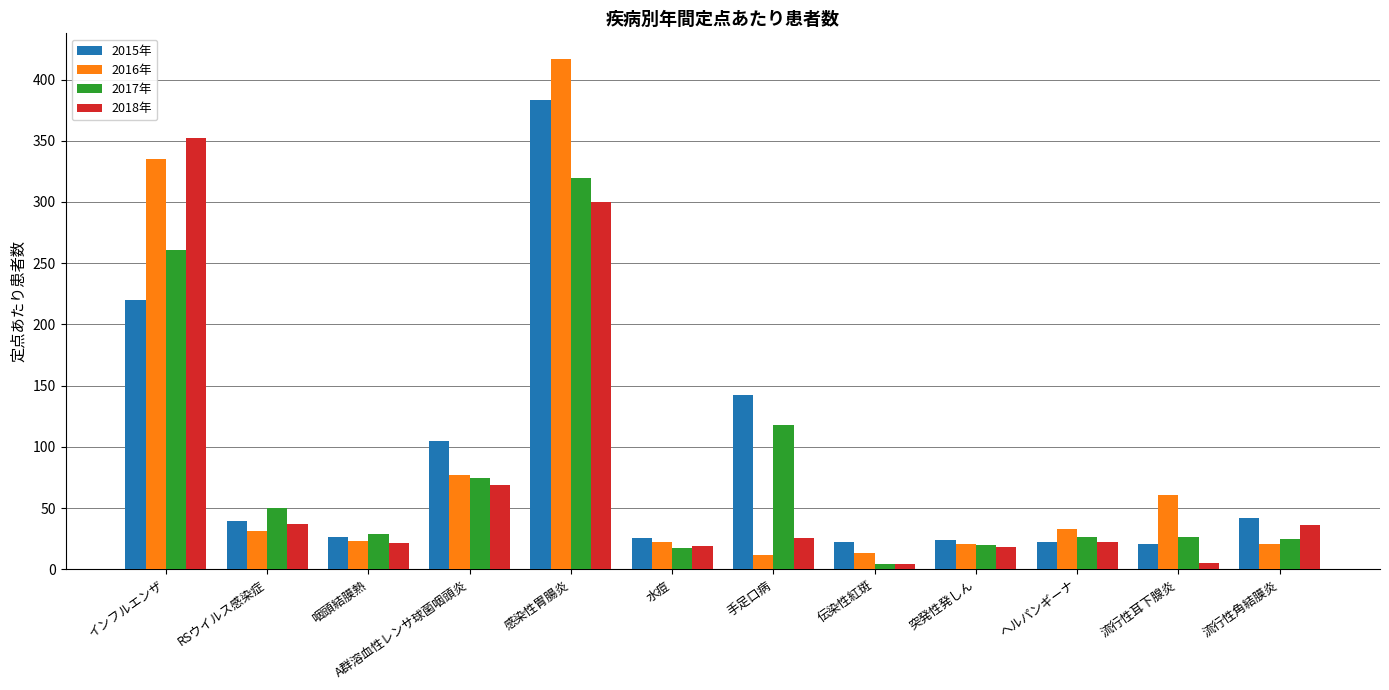

What are all the series names shown in the legend?

2015年, 2016年, 2017年, 2018年